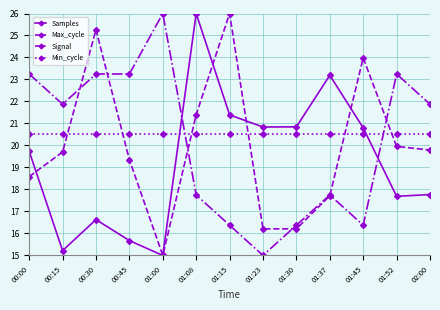

What is the spread (max minus min) of values at 01:37?

5.5